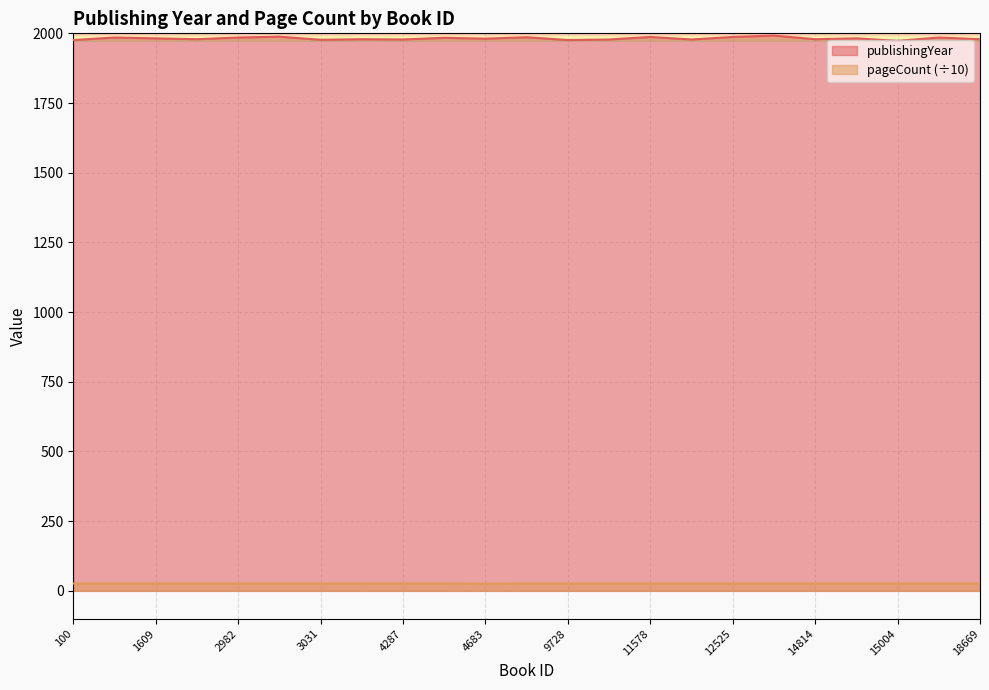

The publishingYear series shows 1979.0 at 14814. True or false?

True